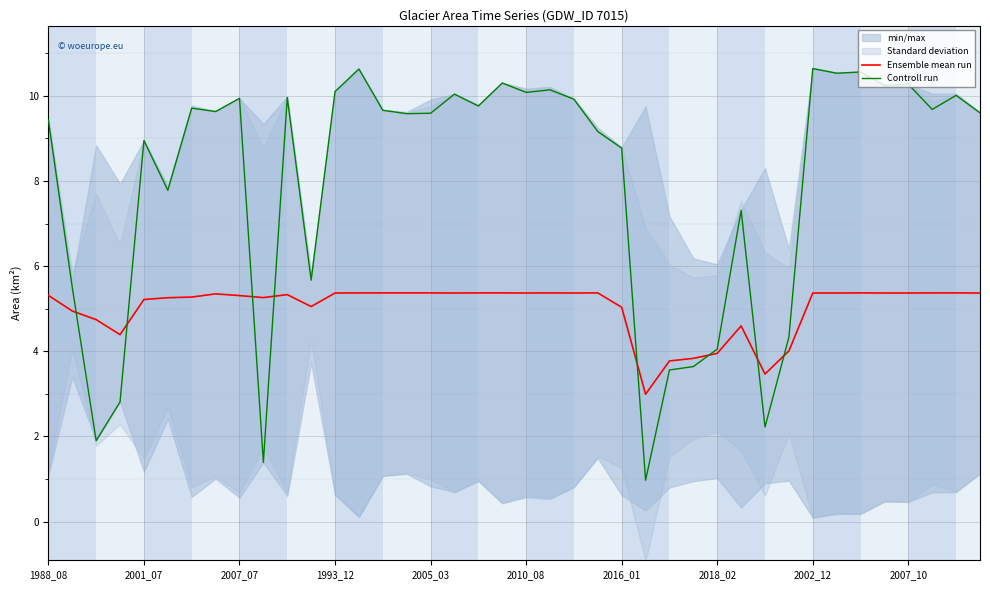

True or false: Ensemble mean run has more than 0 points higher than both neighbors.

True